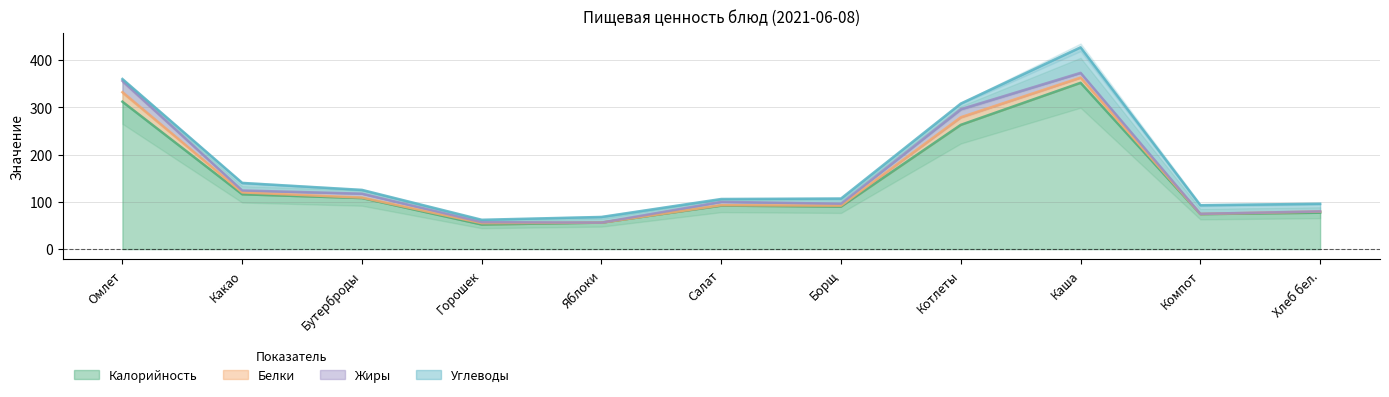

How many lines are shown in the chart?

4